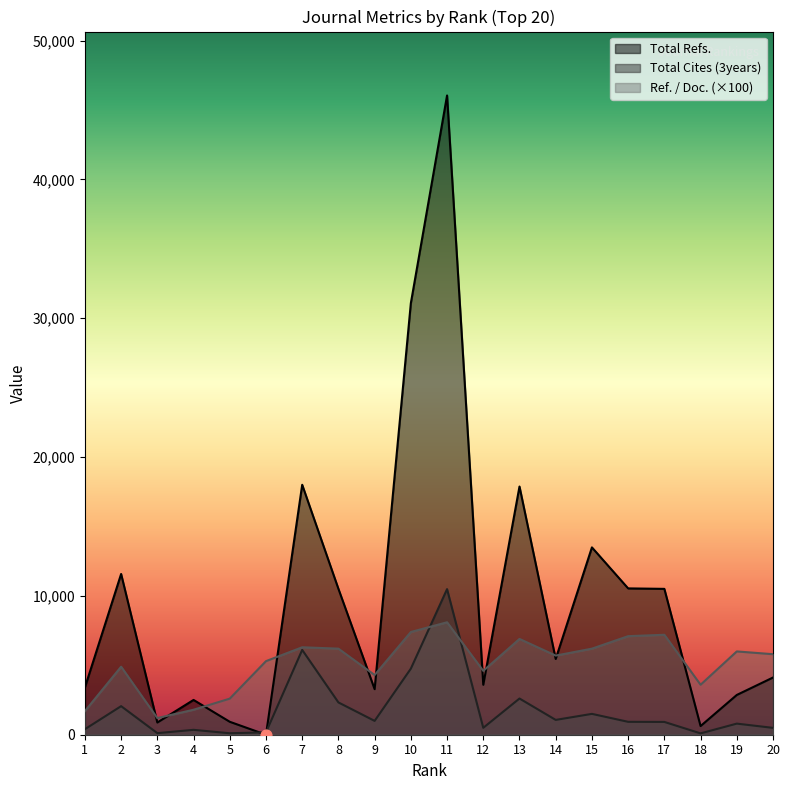

Which series contains the highest Y value?

Total Refs.